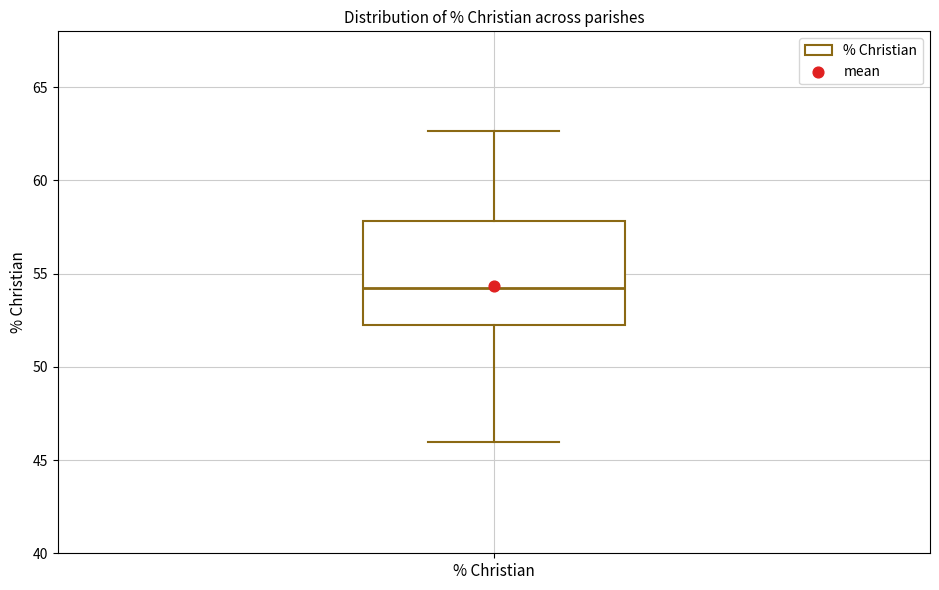

Where does the upper whisker of the box for % Christian end on the y-axis? The values are not printed on the chart, so give them approximately, as read against the axis.

62.5